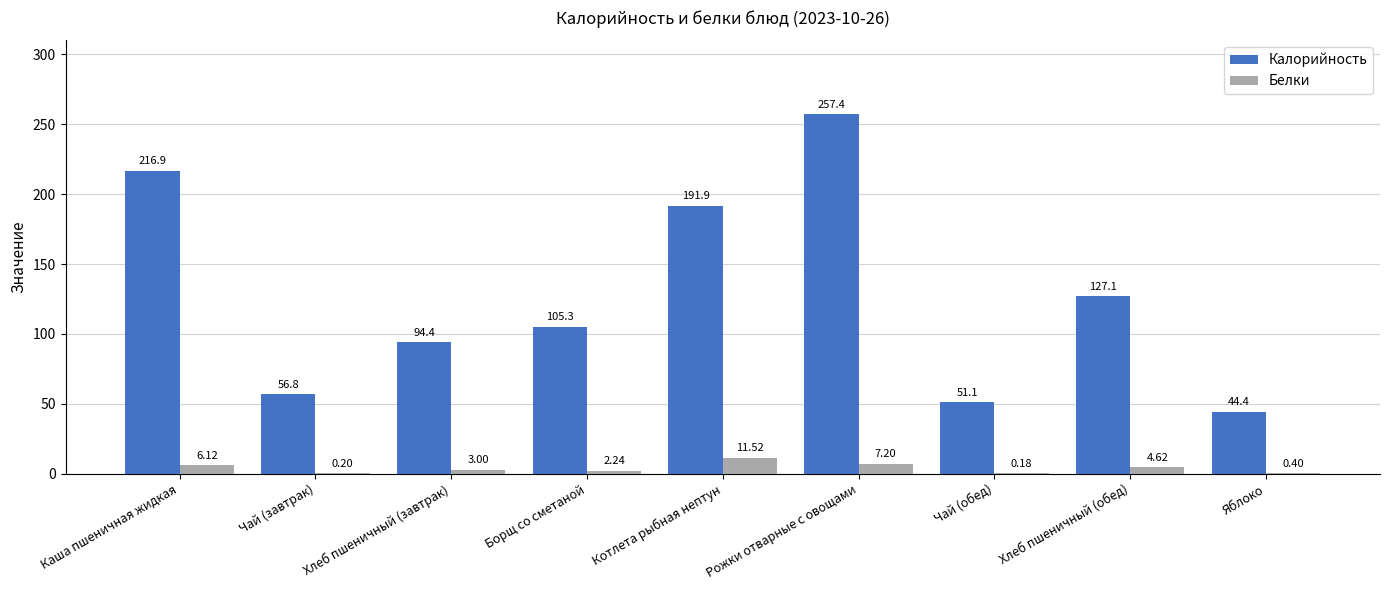

What is the sum of the Калорийность values at Хлеб пшеничный (завтрак) and Чай (обед)?

145.5